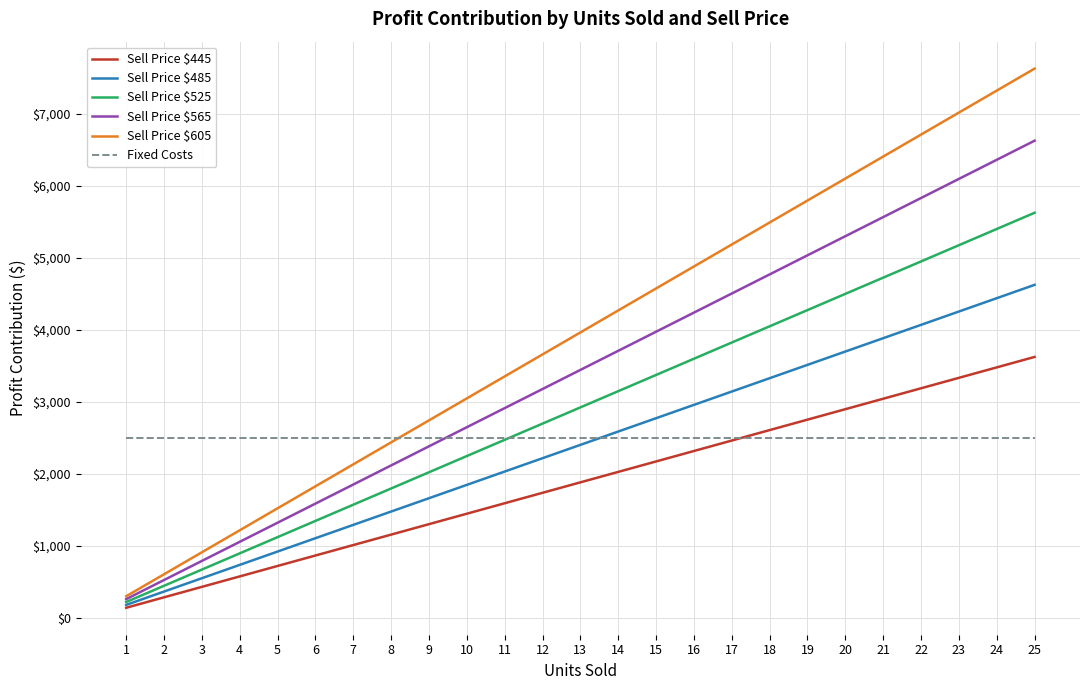

List the labels in order of Sell Price $605 value, largest first.

25, 24, 23, 22, 21, 20, 19, 18, 17, 16, 15, 14, 13, 12, 11, 10, 9, 8, 7, 6, 5, 4, 3, 2, 1